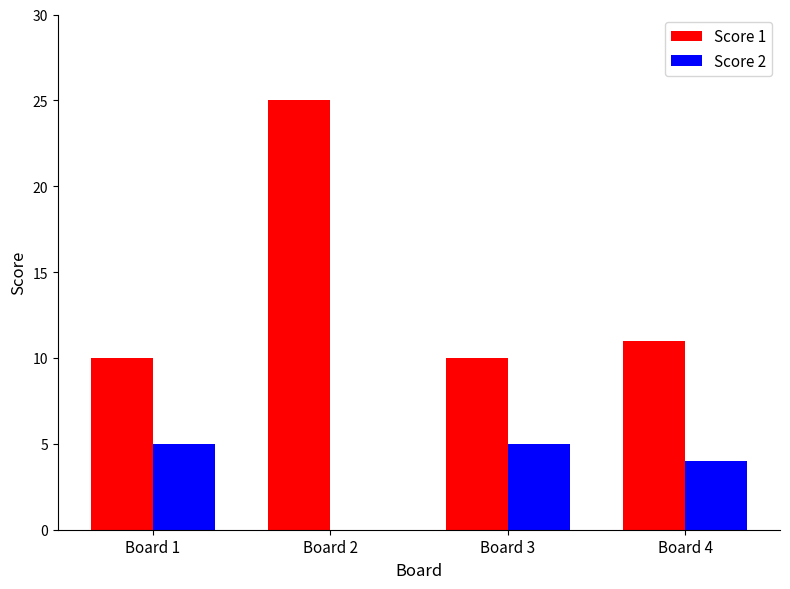

What are all the series names shown in the legend?

Score 1, Score 2